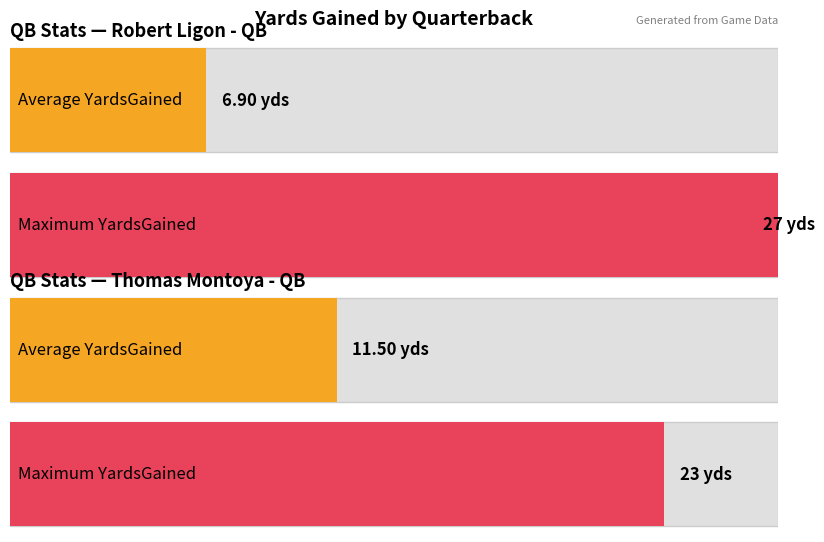

The value of Maximum YardsGained at #9 Thomas Montoya - QB is 14.6. True or false?

False